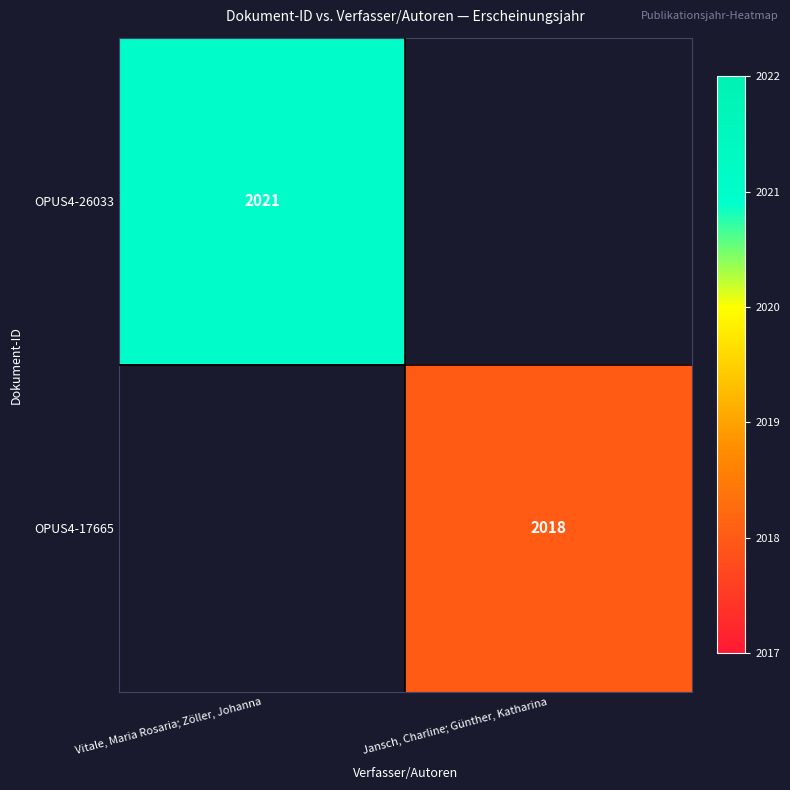

True or false: OPUS4-26033 has a value of 2021 at Vitale, Maria Rosaria; Zöller, Johanna.

True